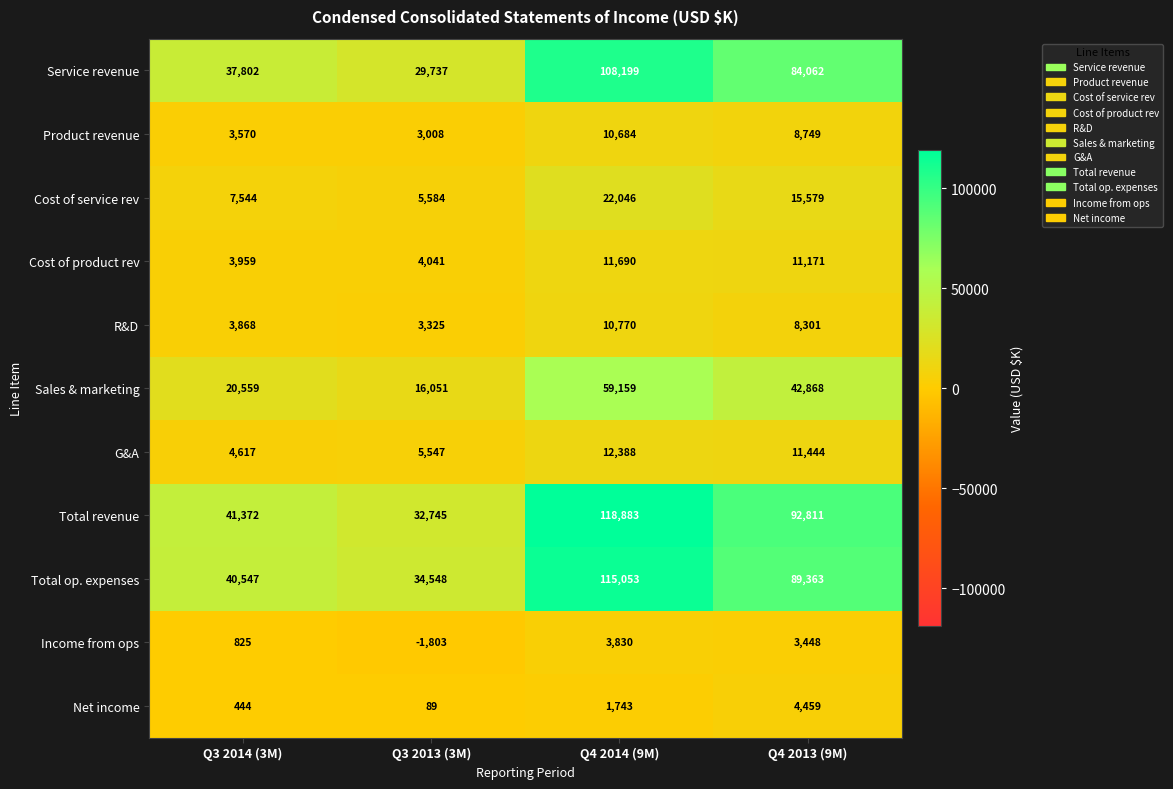

What is the smallest value displayed?

-1803